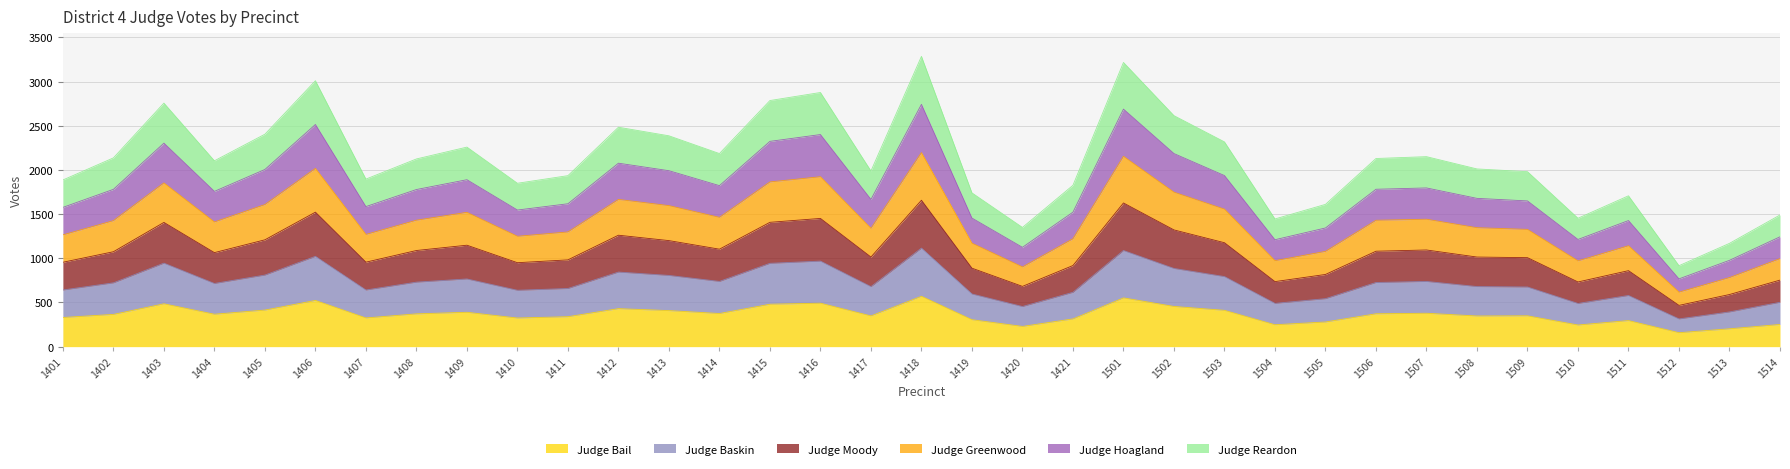

The value of Judge Bail at 1407 is 325. True or false?

True